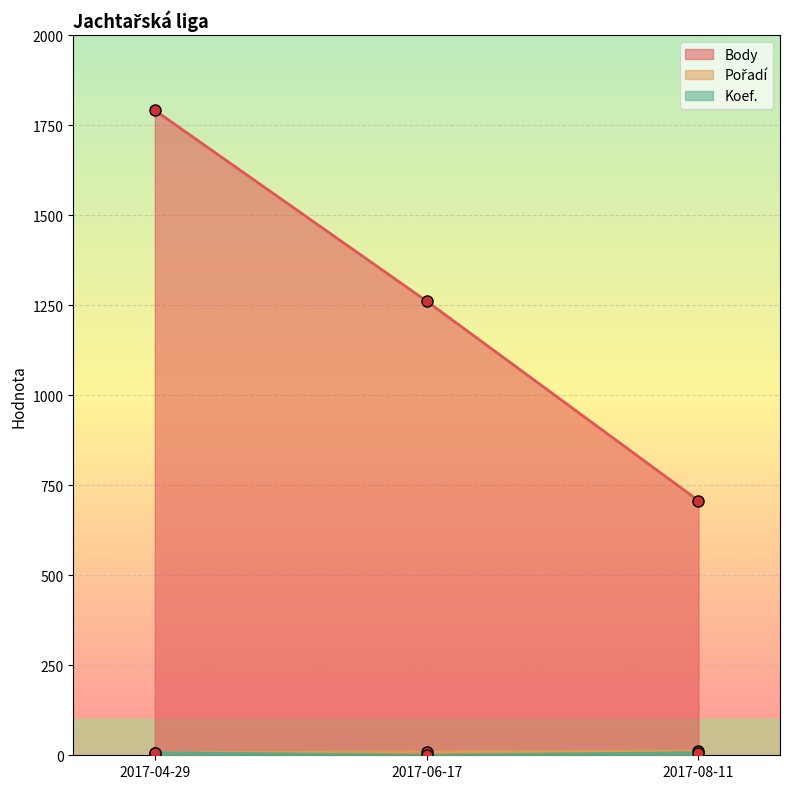

Does the chart display data point markers on the line(s)?

Yes